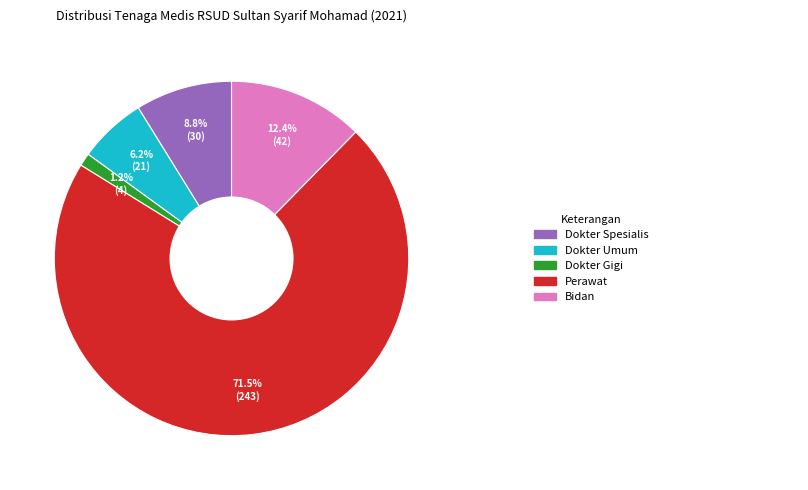

Does any single category account for the majority?

Yes